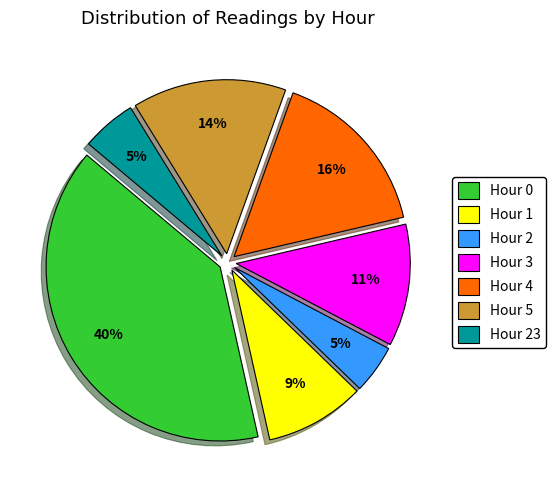

To the nearest percent, what portion does Hour 5 represent?

14%